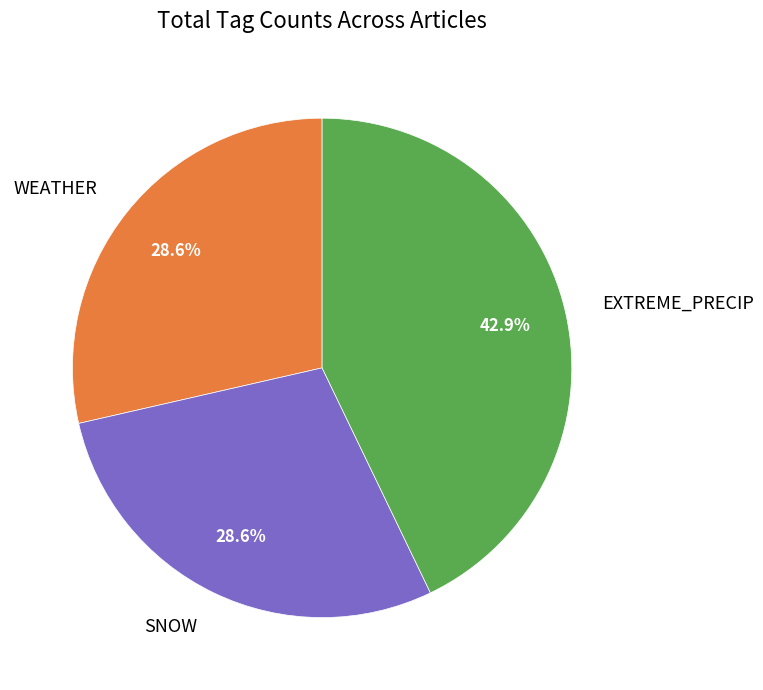

What portion of the pie excludes WEATHER?

71.4%